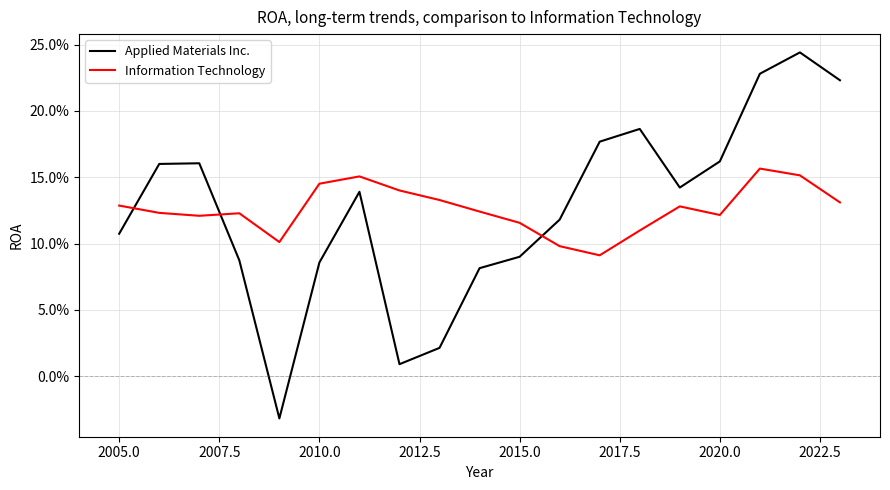

Reading right to left, extract all data points from this chart.

Applied Materials Inc.: 0.2	0.2	0.2	0.2	0.1	0.2	0.2	0.1	0.1	0.1	0.0	0.0	0.1	0.1	-0.0	0.1	0.2	0.2	0.1
Information Technology: 0.1	0.2	0.2	0.1	0.1	0.1	0.1	0.1	0.1	0.1	0.1	0.1	0.2	0.1	0.1	0.1	0.1	0.1	0.1